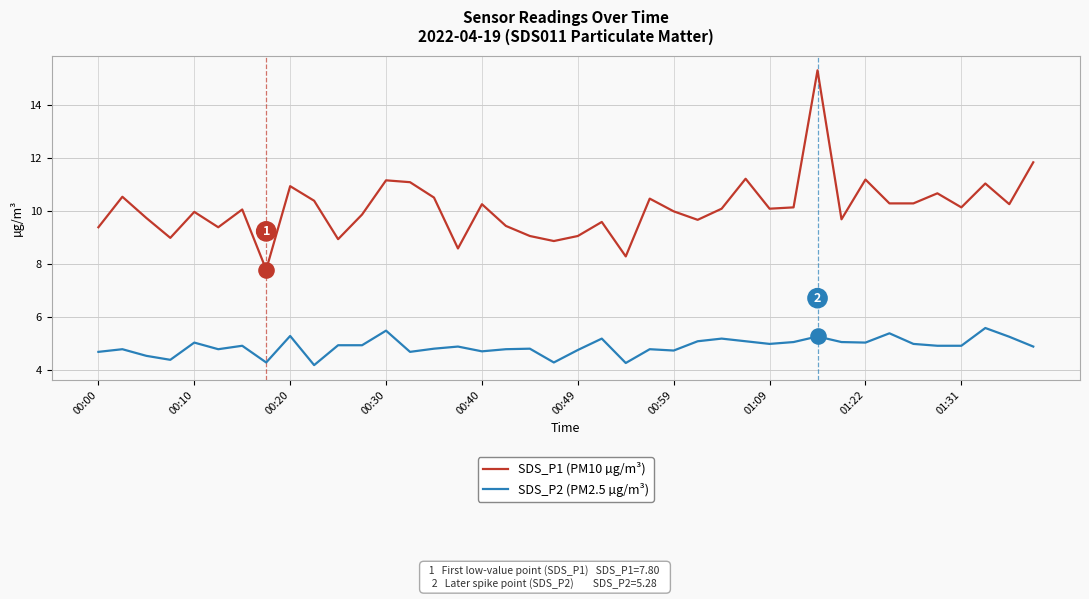

Which series has the widest spread of values?

SDS_P1 (PM10 µg/m³)